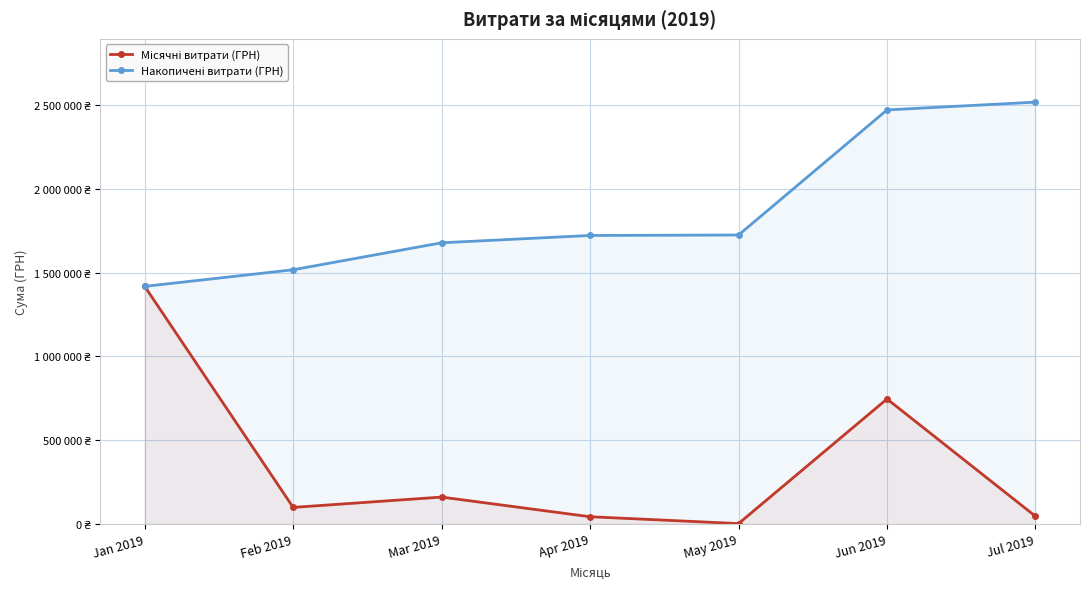

Count the number of data series in this chart.

2